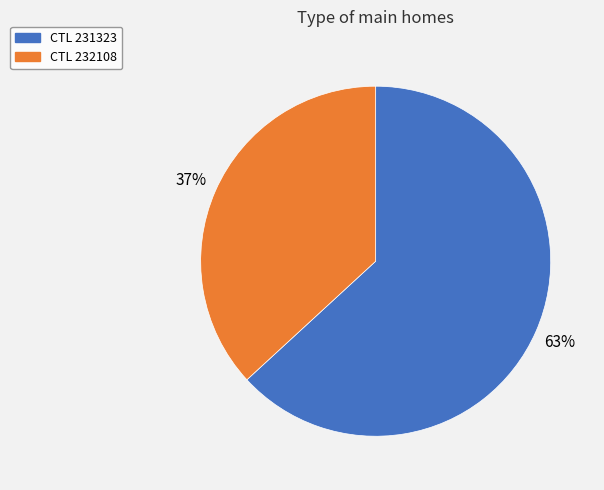

To the nearest percent, what is the difference between the largest and smallest slice percentages?

26%